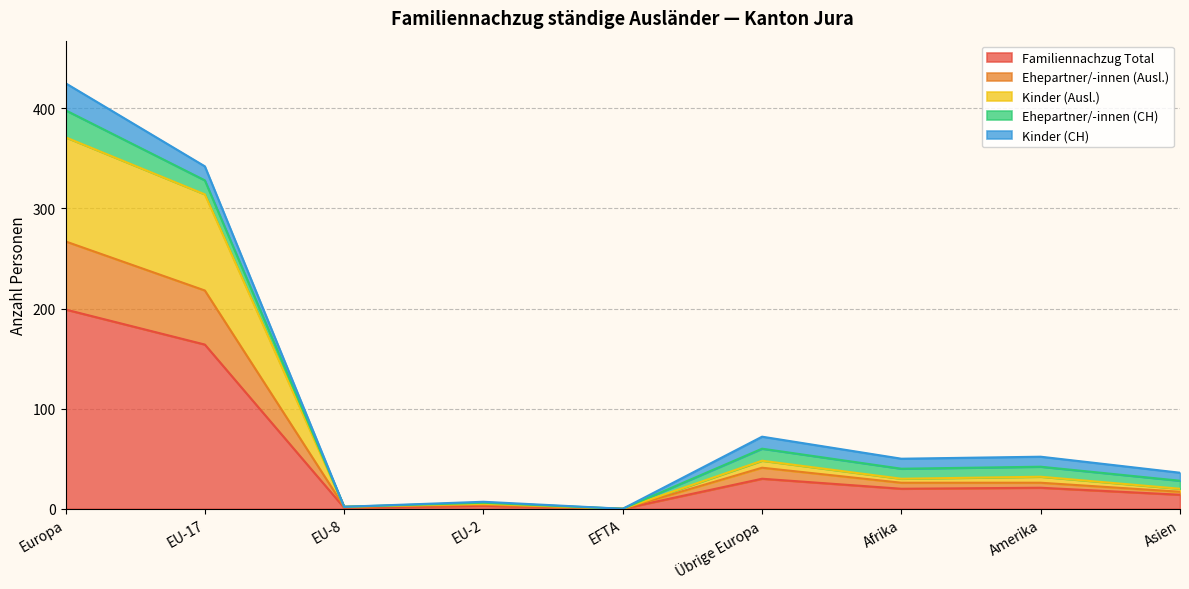

At which label does Kinder (Ausl.) reach its peak?

Europa